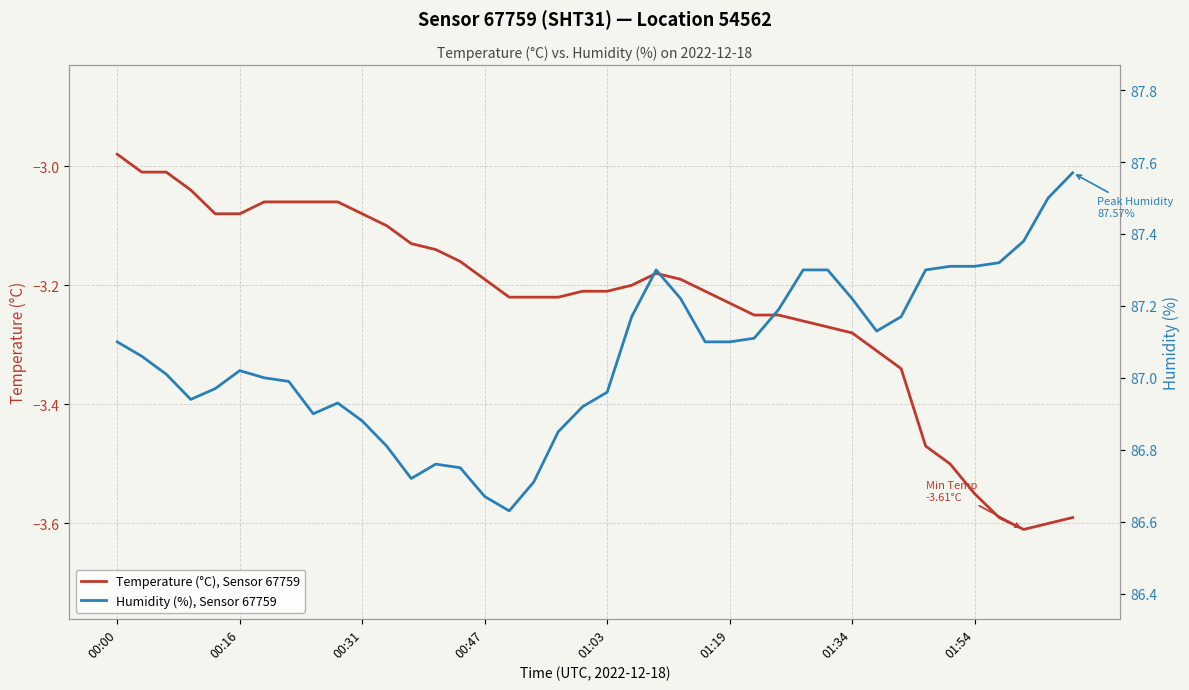

Which category has the highest value across all series?

39